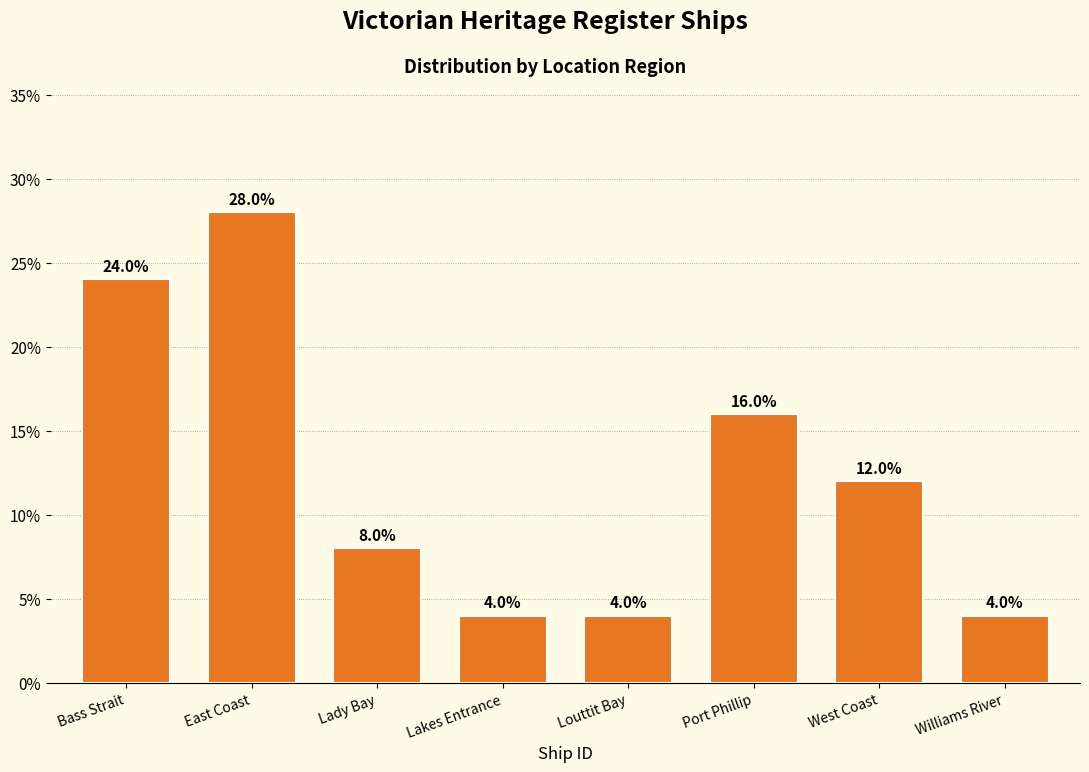

Reading left to right, extract all data points from this chart.

Bass Strait=24.0	East Coast=28.0	Lady Bay=8.0	Lakes Entrance=4.0	Louttit Bay=4.0	Port Phillip=16.0	West Coast=12.0	Williams River=4.0